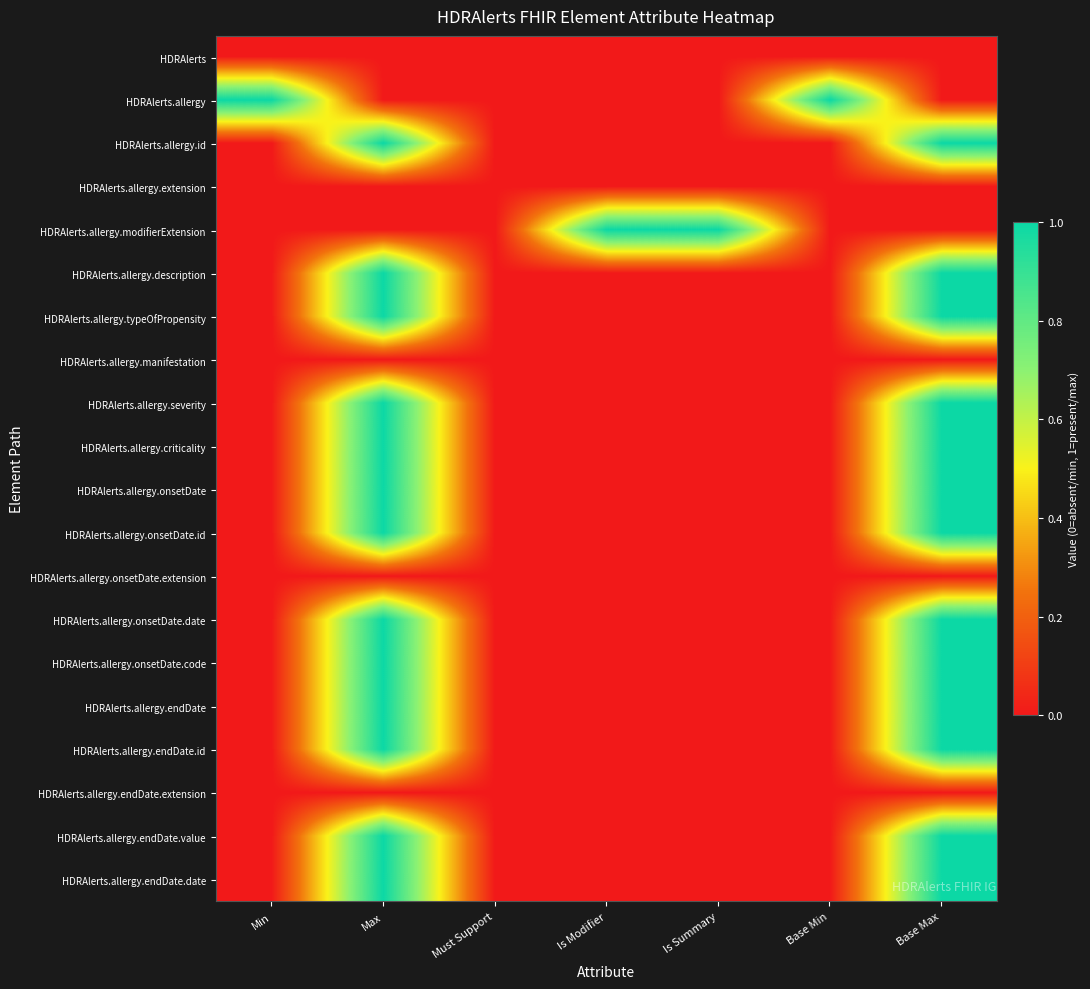

List the series in order of their peak value, highest first.

HDRAlerts.allergy, HDRAlerts.allergy.id, HDRAlerts.allergy.modifierExtension, HDRAlerts.allergy.description, HDRAlerts.allergy.typeOfPropensity, HDRAlerts.allergy.severity, HDRAlerts.allergy.criticality, HDRAlerts.allergy.onsetDate, HDRAlerts.allergy.onsetDate.id, HDRAlerts.allergy.onsetDate.date, HDRAlerts.allergy.onsetDate.code, HDRAlerts.allergy.endDate, HDRAlerts.allergy.endDate.id, HDRAlerts.allergy.endDate.value, HDRAlerts.allergy.endDate.date, HDRAlerts, HDRAlerts.allergy.extension, HDRAlerts.allergy.manifestation, HDRAlerts.allergy.onsetDate.extension, HDRAlerts.allergy.endDate.extension